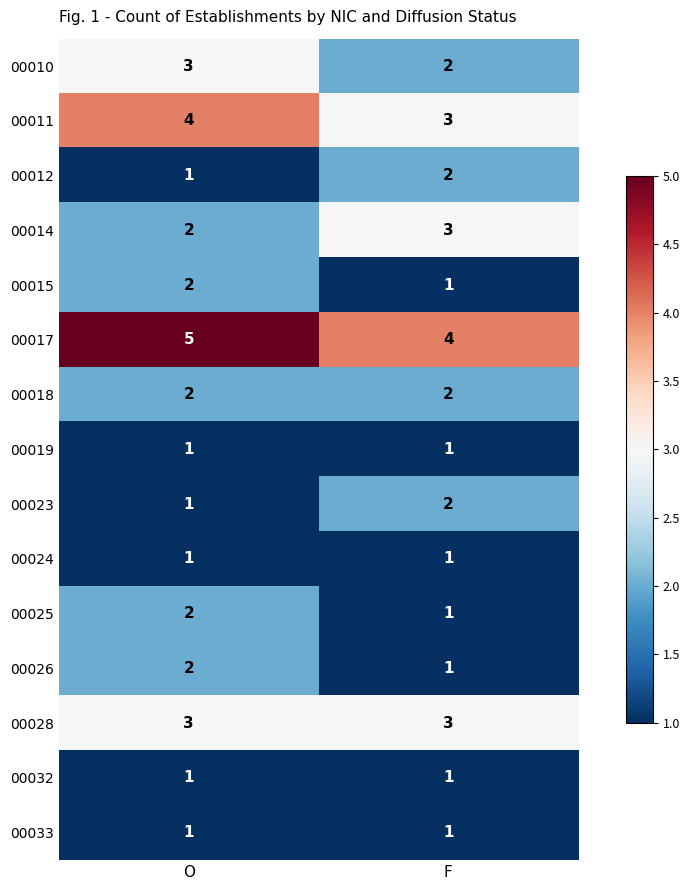

How many data points does each series have?

2